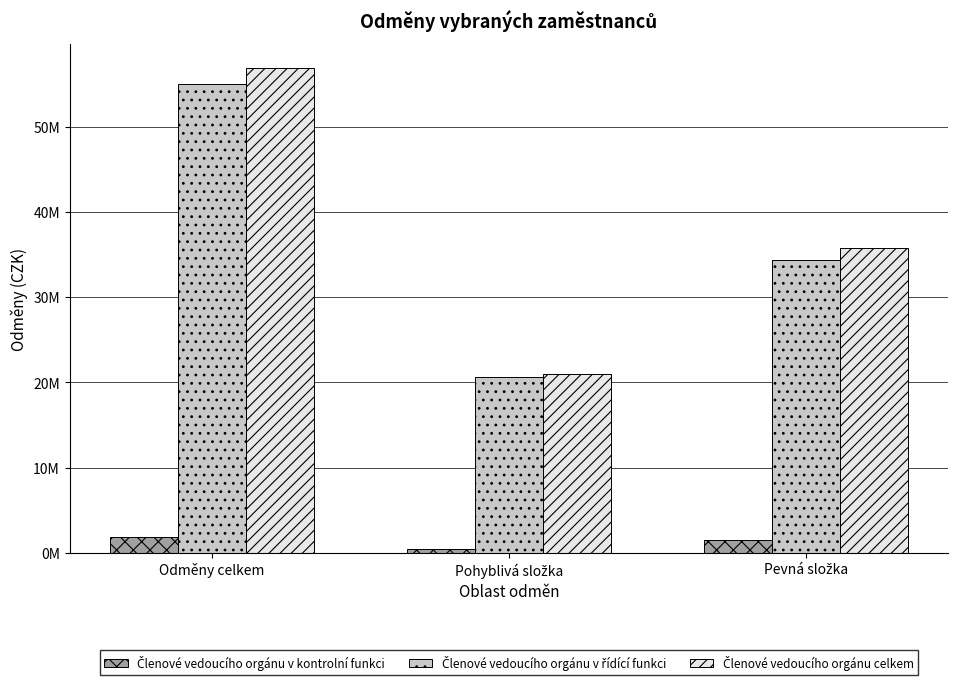

What is the greatest value displayed?

56858717.5